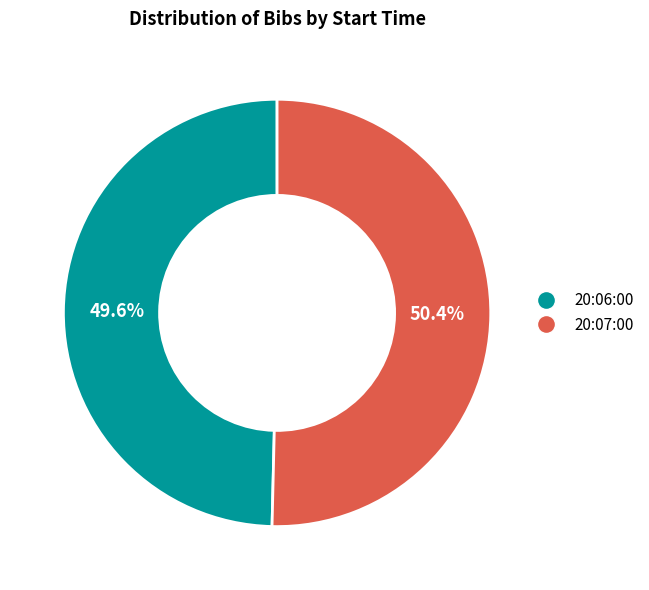

Which category has the biggest portion of the pie?

20:07:00